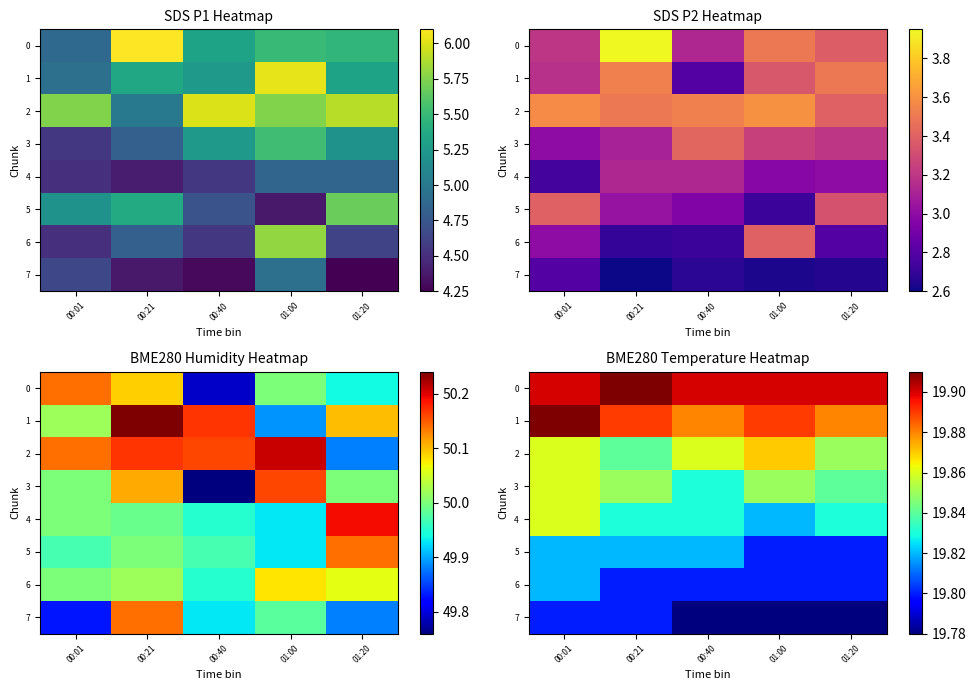

List the labels in order of 0 value, largest first.

00:21, 00:01, 00:40, 01:00, 01:20